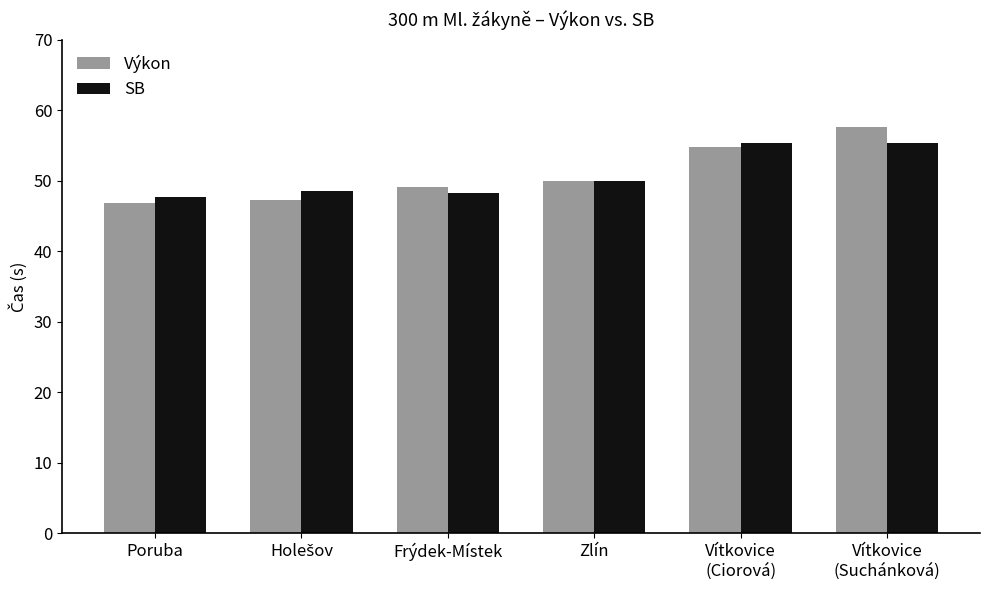

At which label does Výkon first exceed 50?

Zlín